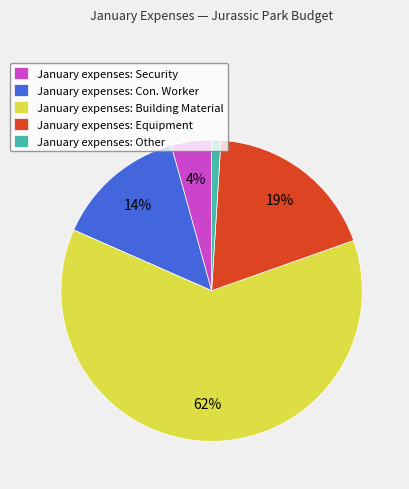

Count the number of slices in the pie.

5